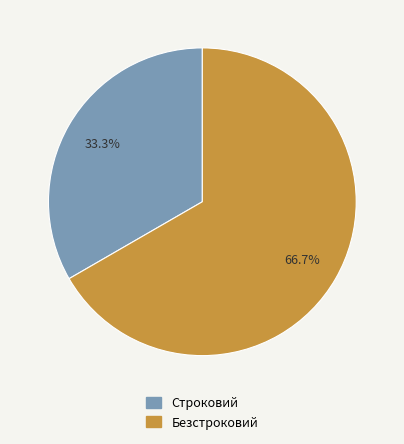

Count the number of slices in the pie.

2